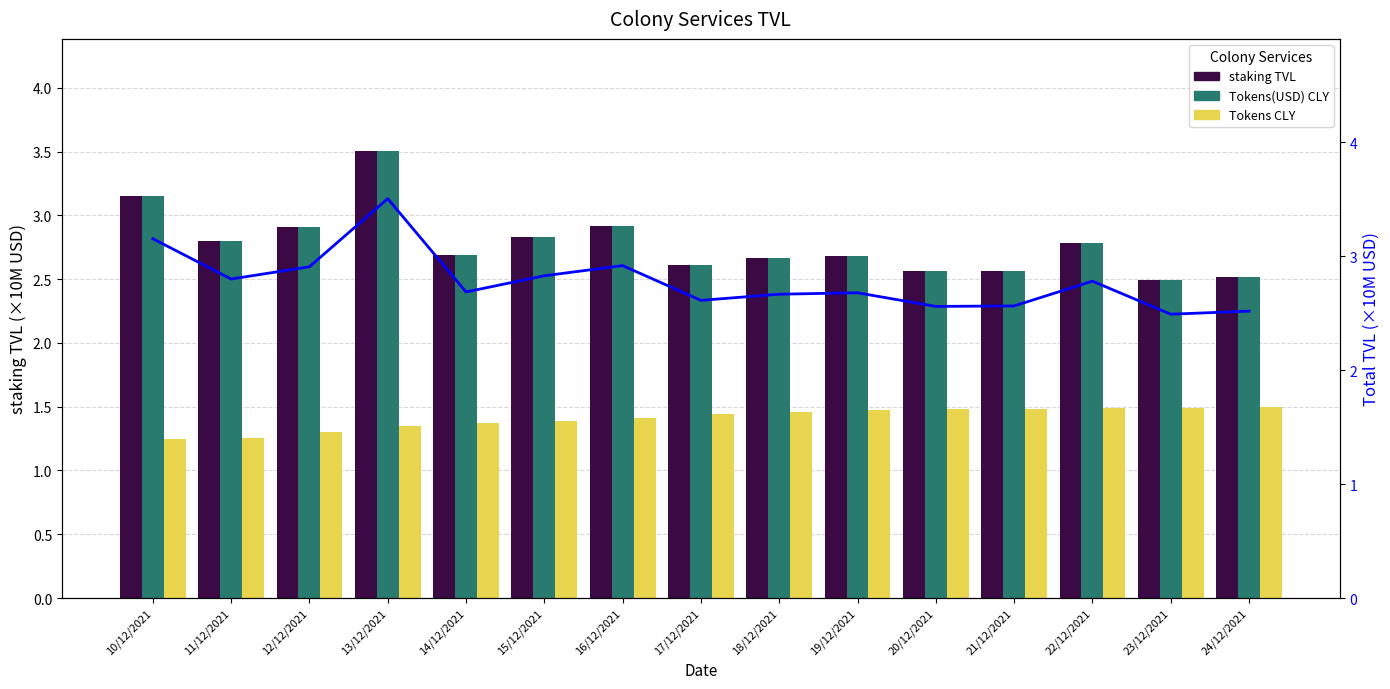

The value of Tokens(USD) CLY at 17/12/2021 is 2.6. True or false?

True